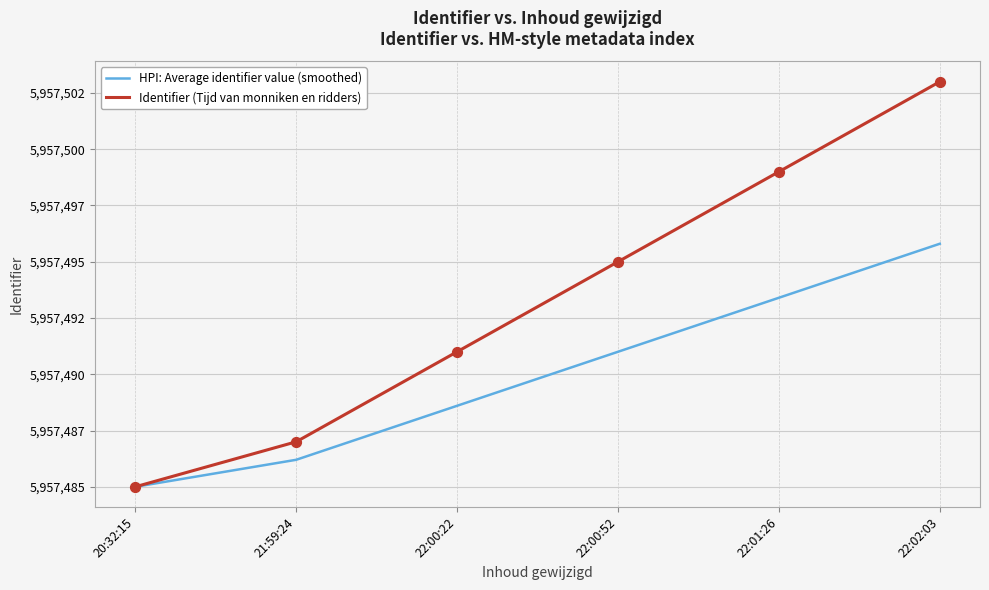

Which series has the largest total across all categories?

Identifier (Tijd van monniken en ridders)